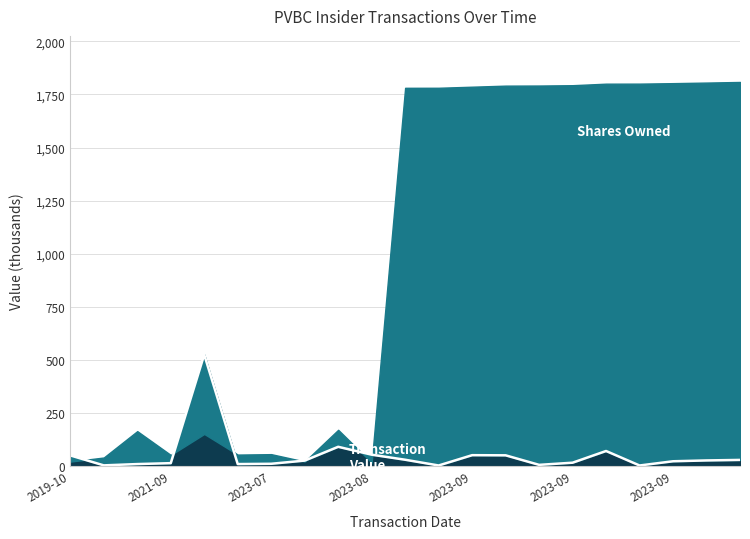

Where is the first local maximum?

2021-11-02